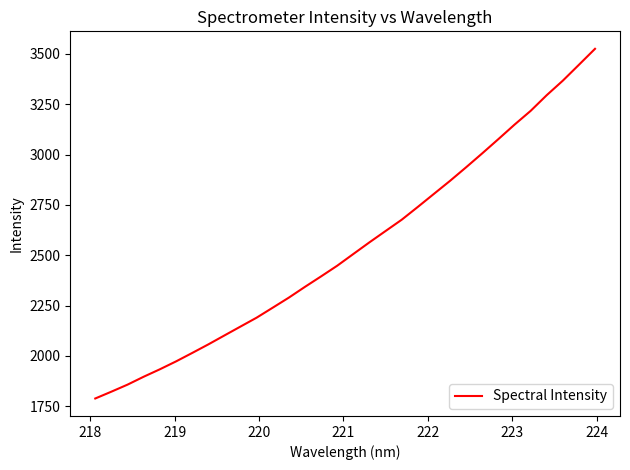

What is the difference between the maximum and minimum values?

1736.9